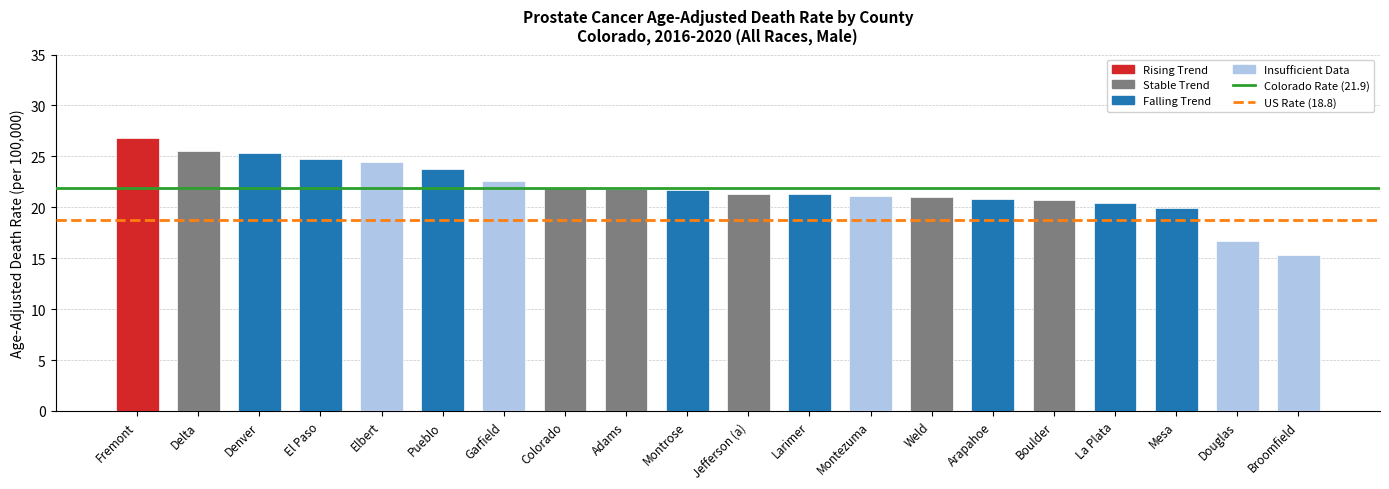

Where does the data first go above 21?

Fremont